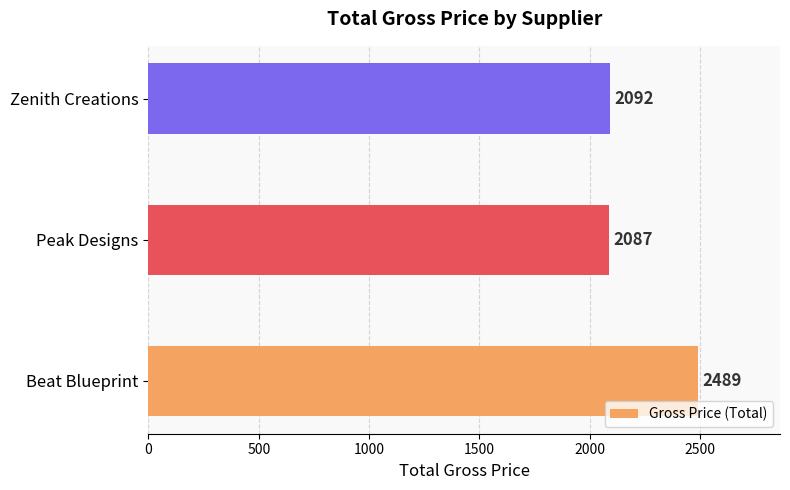

What is the maximum value shown in the chart?

2489